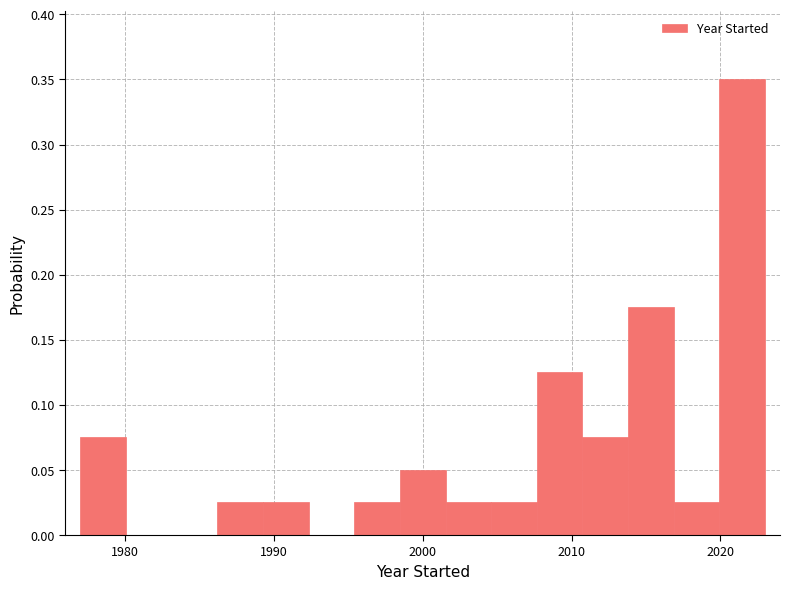

Read against the x-axis, roughly where is the centre of the tallest bar?

2021